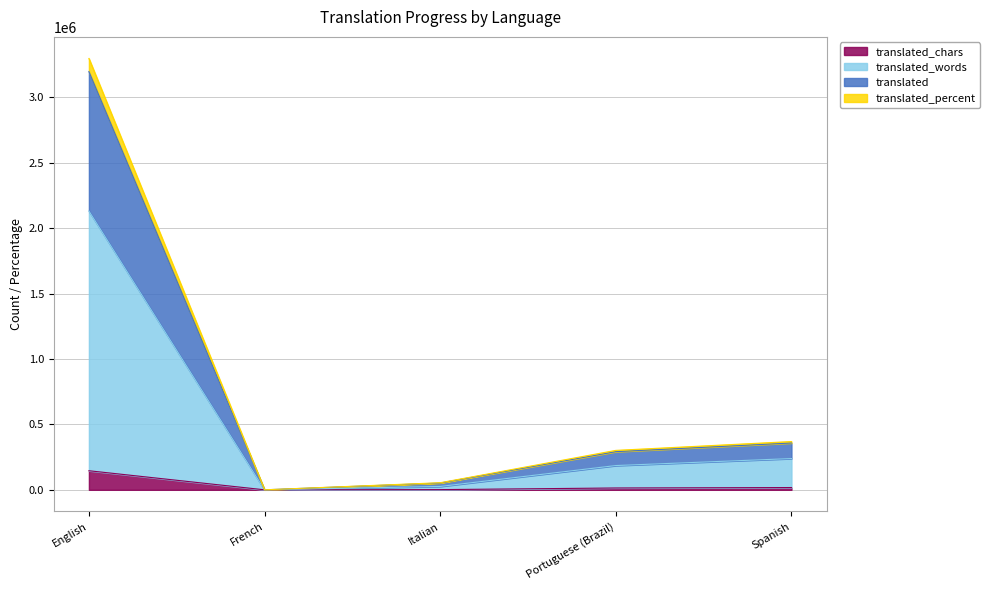

Is the value of translated_percent at French greater than the value of translated_words at Italian?

No